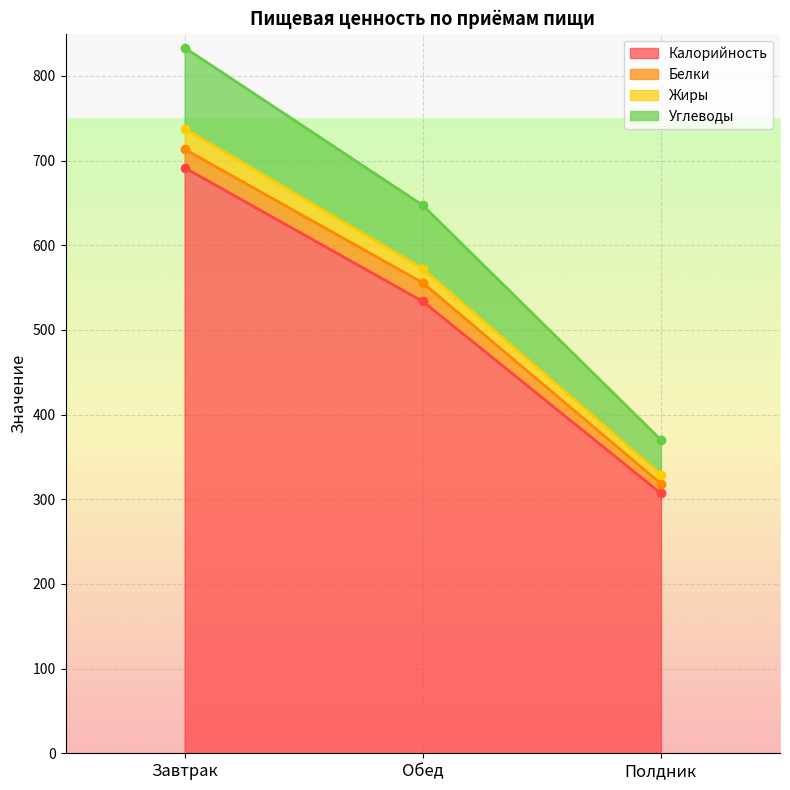

Is it true that Жиры equals 526.4 at Полдник?

False